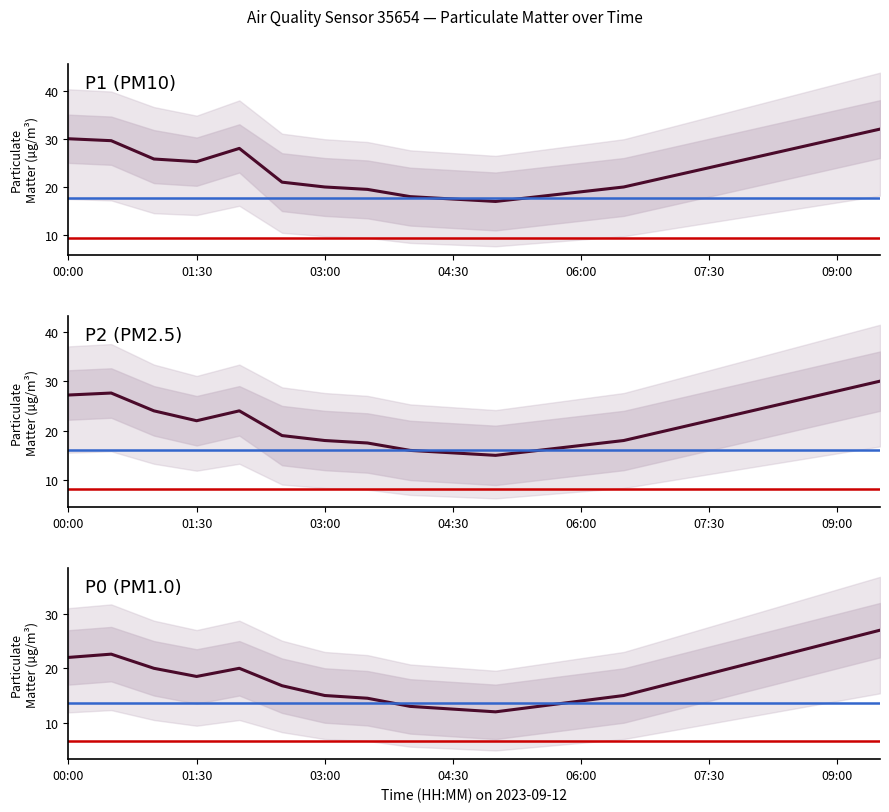

List the series in order of their overall mean, lowest first.

P0, P2, P1